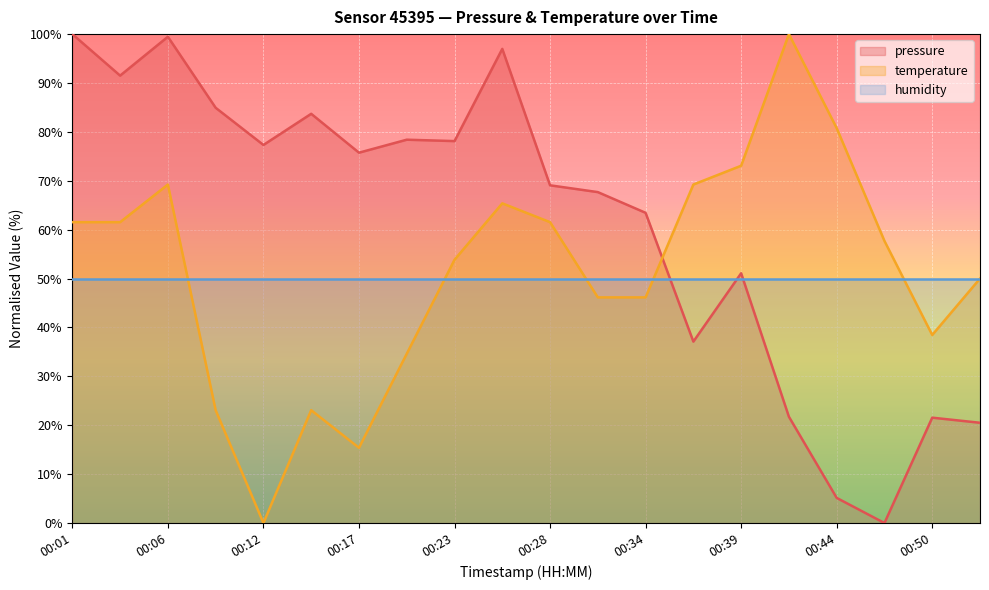

Which has a higher value, 00:31 or 00:34?

00:31